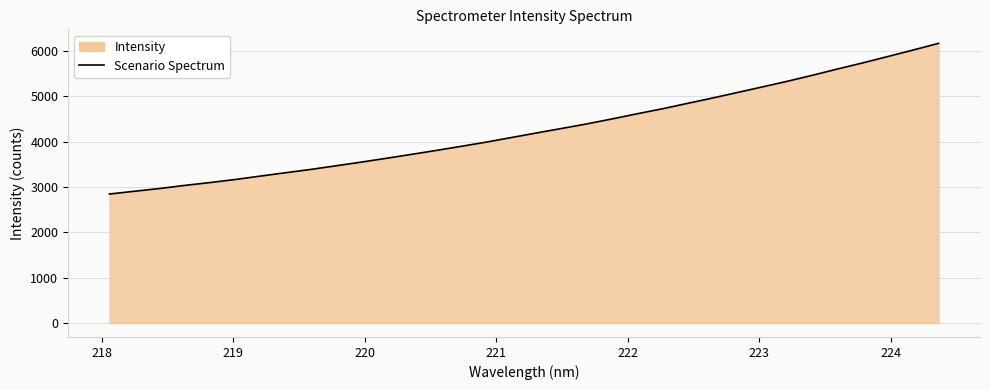

What is the minimum value shown in the chart?

2846.1